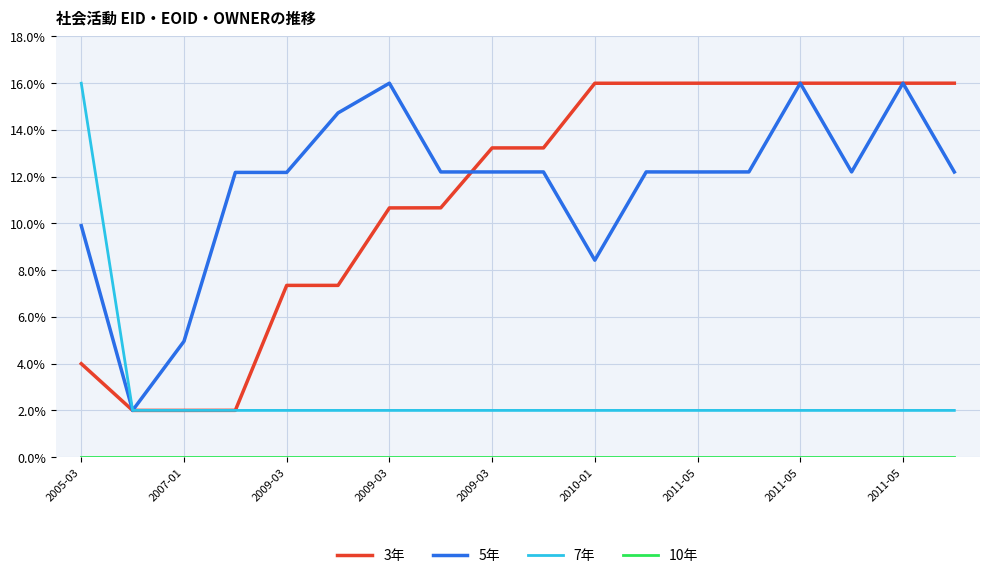

What is the minimum value for 3年?

2.0